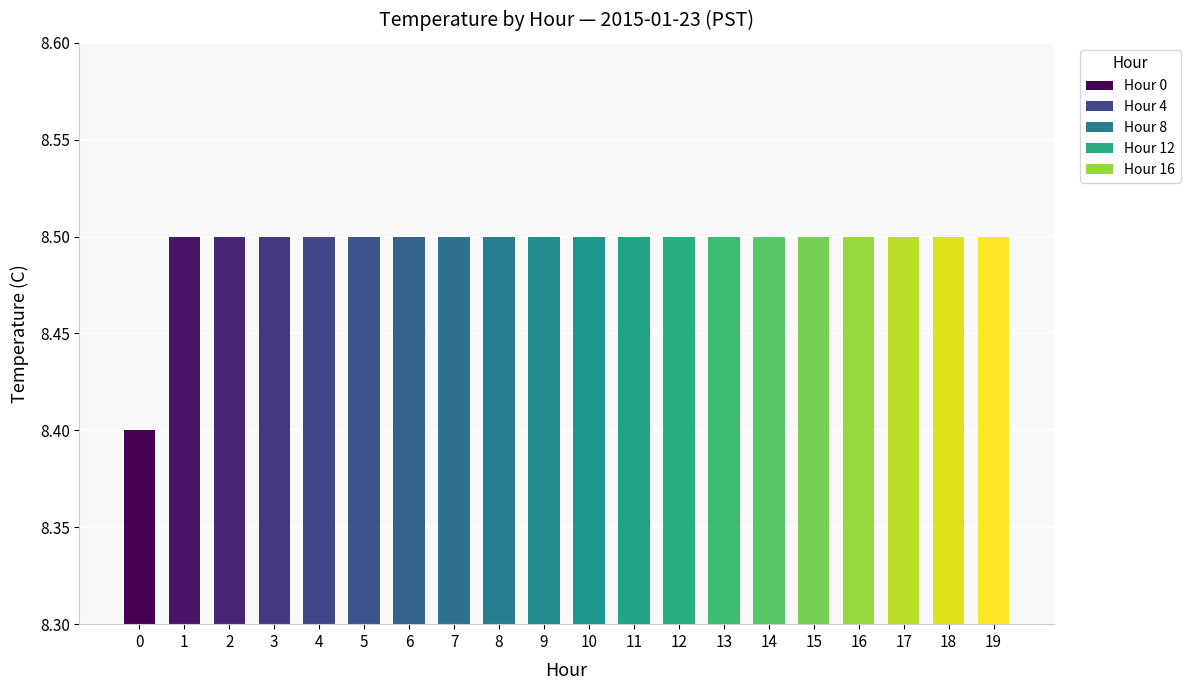

What is the smallest value displayed?

8.4